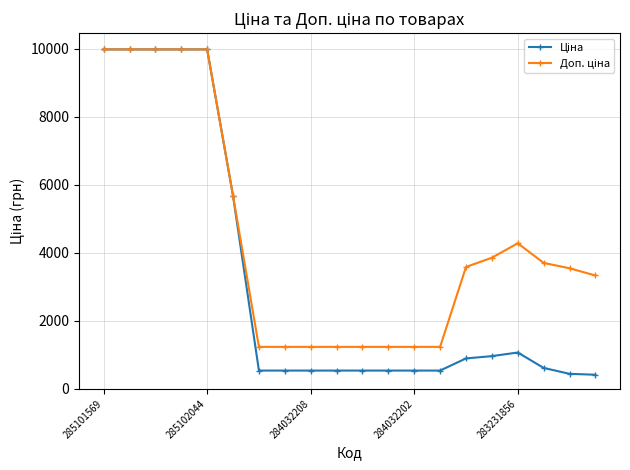

What is the greatest value displayed?

9975.0